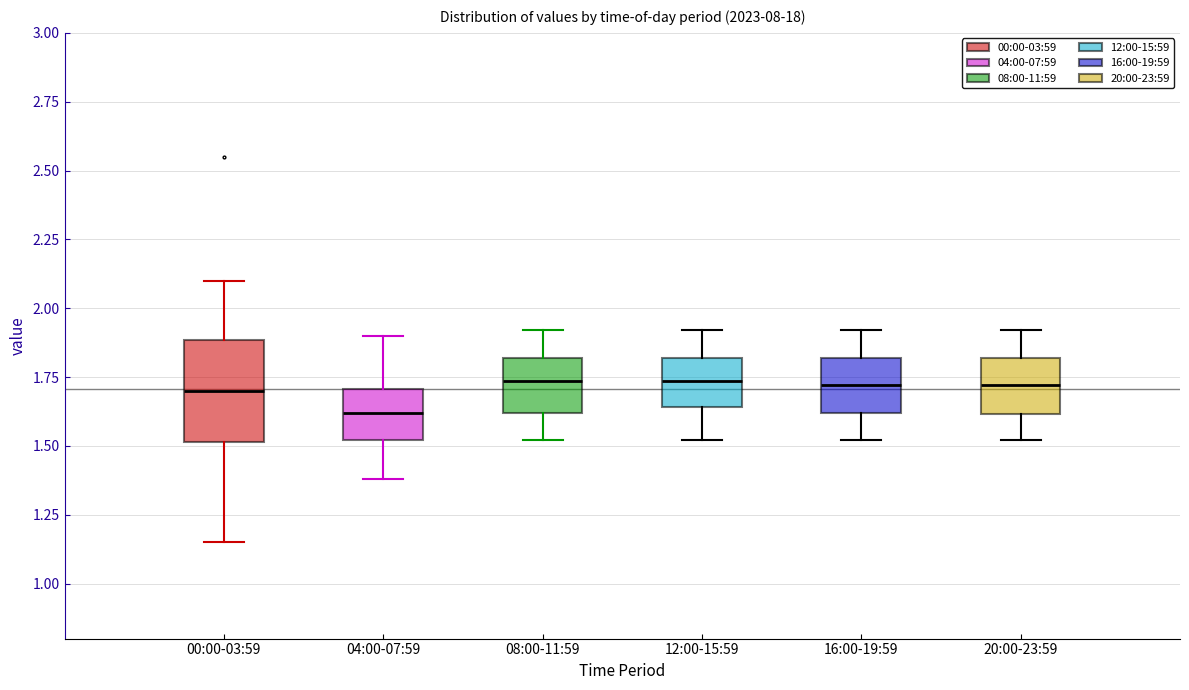

Where does the upper whisker of the box for 20:00-23:59 end on the y-axis? The values are not printed on the chart, so give them approximately, as read against the axis.

1.90